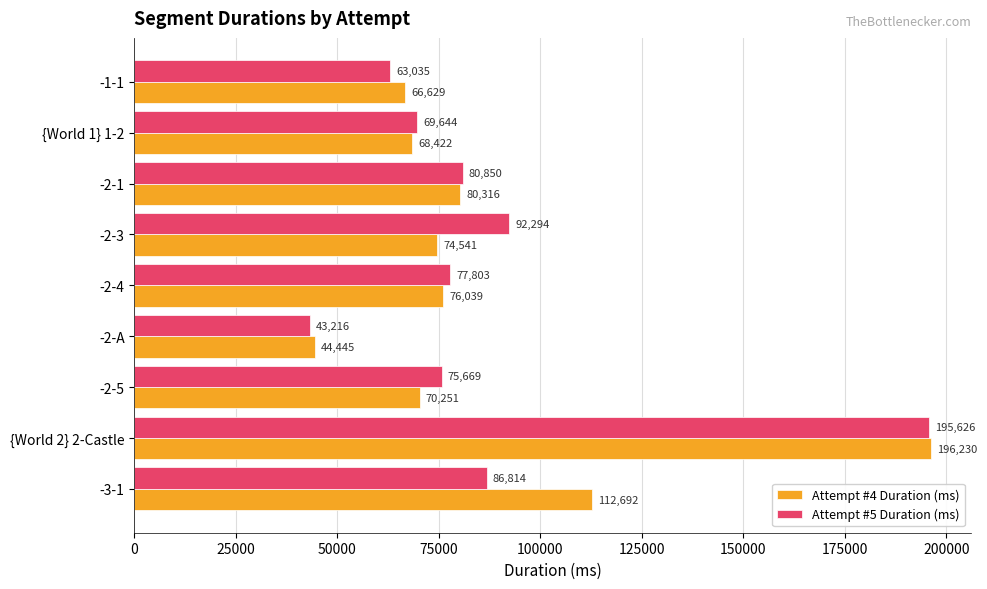

What are all the series names shown in the legend?

Attempt #4 Duration (ms), Attempt #5 Duration (ms)